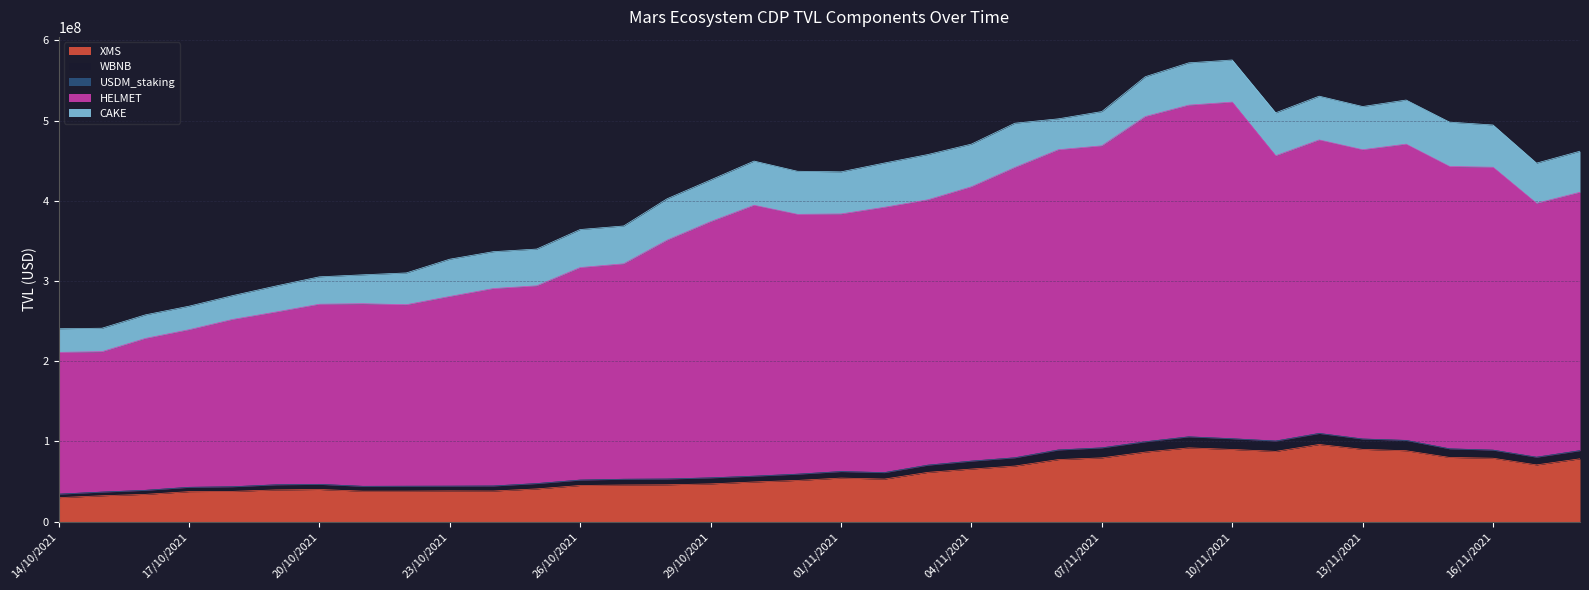

What is the greatest value displayed?

575641749.9